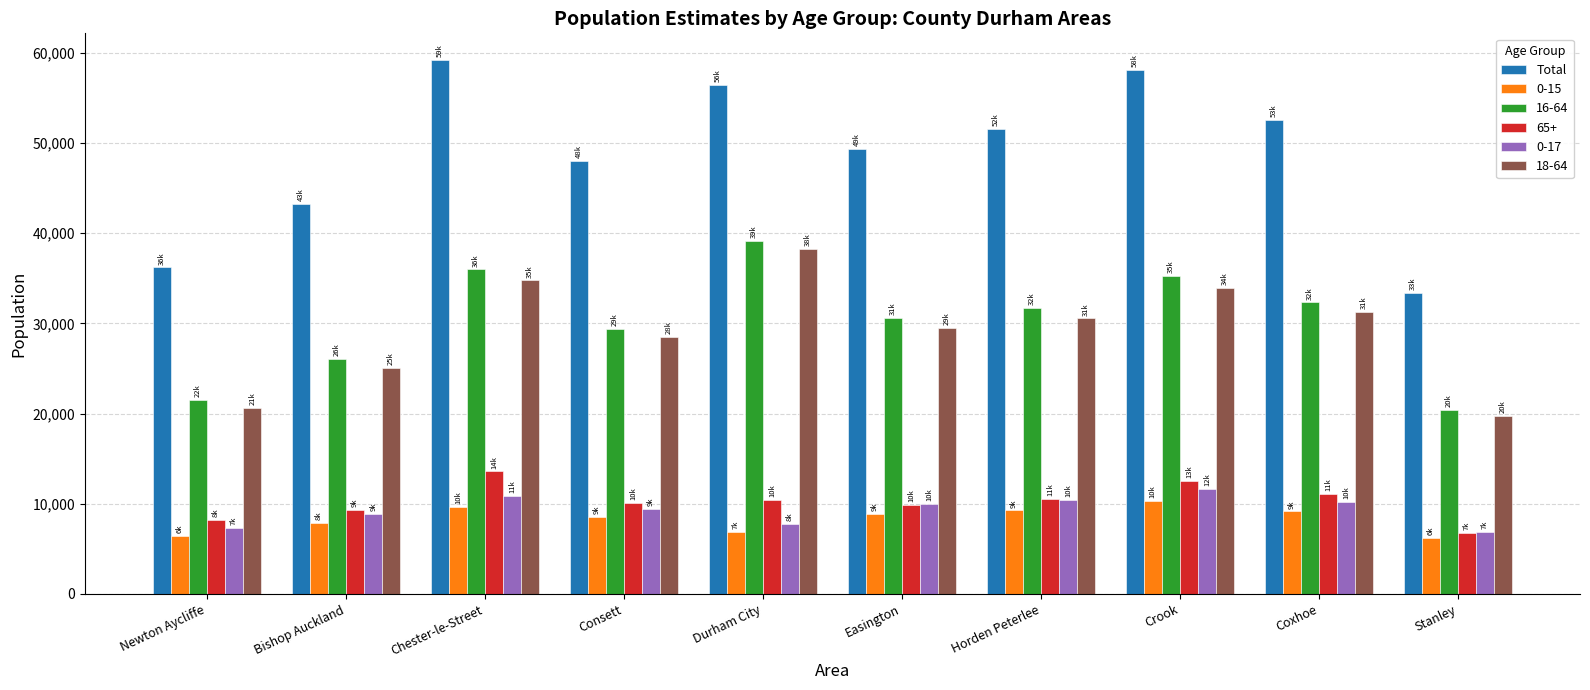

Is it true that 0-15 equals 8906 at Easington?

True